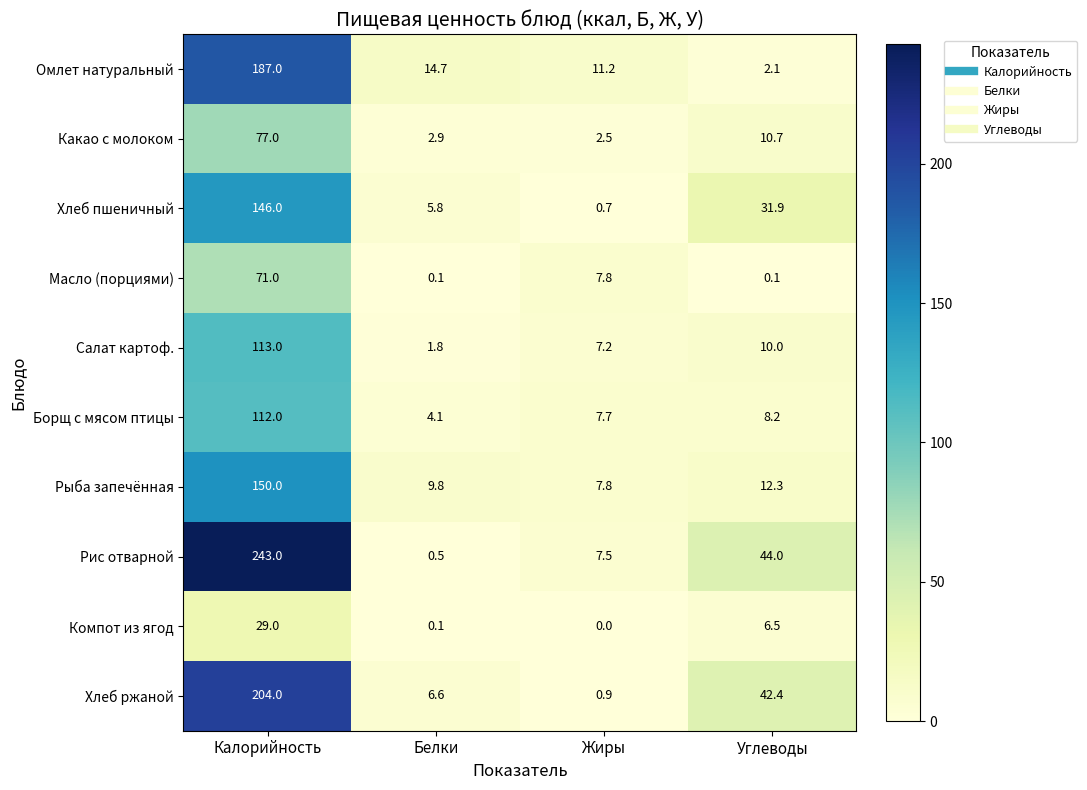

What is the average value of the Рис отварной series?

73.8